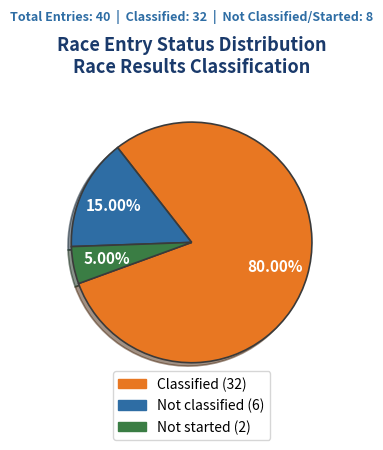

To the nearest percent, what percentage of the pie is Not classified?

15%